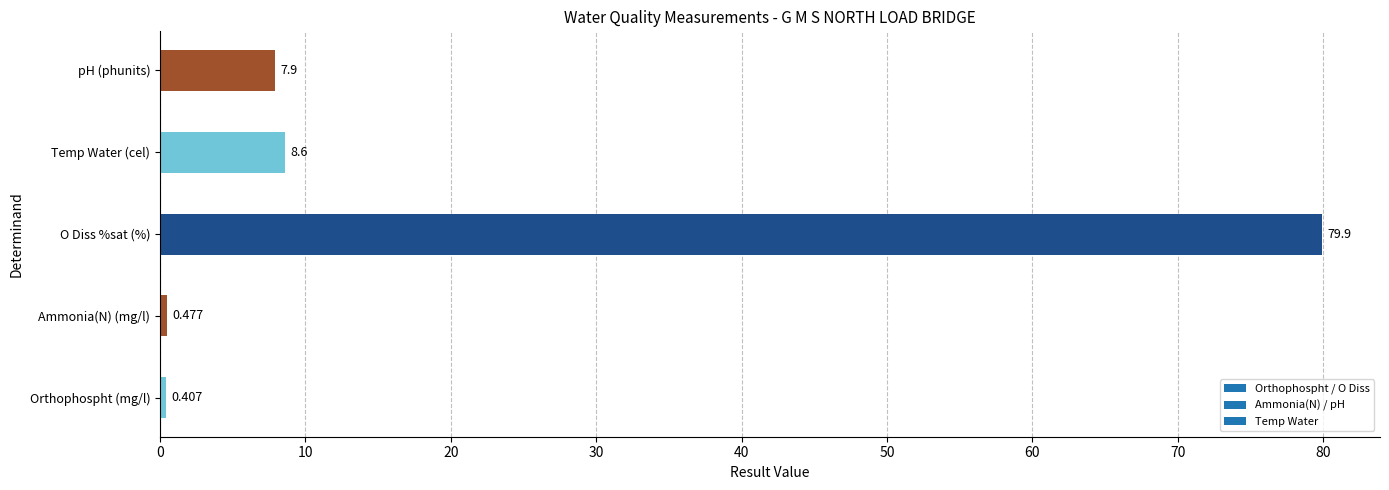

Which label corresponds to the smallest value in the chart?

Orthophospht (mg/l)